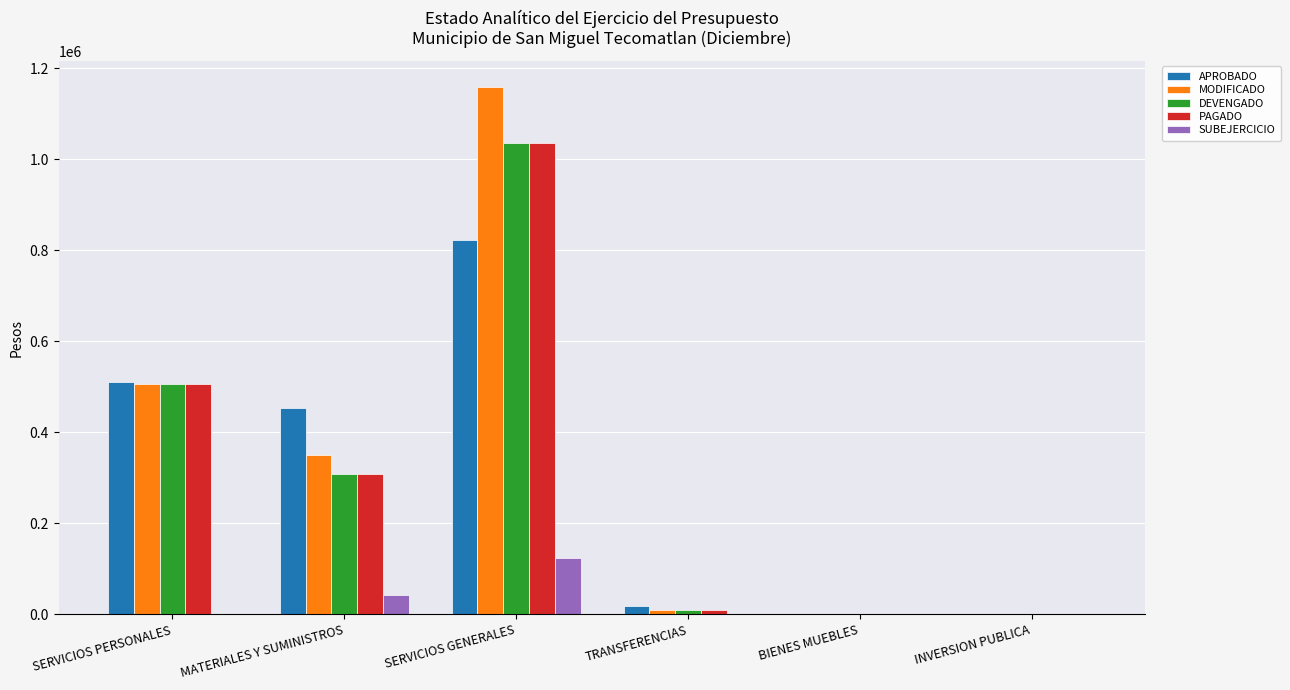

Which category has the highest value across all series?

SERVICIOS GENERALES